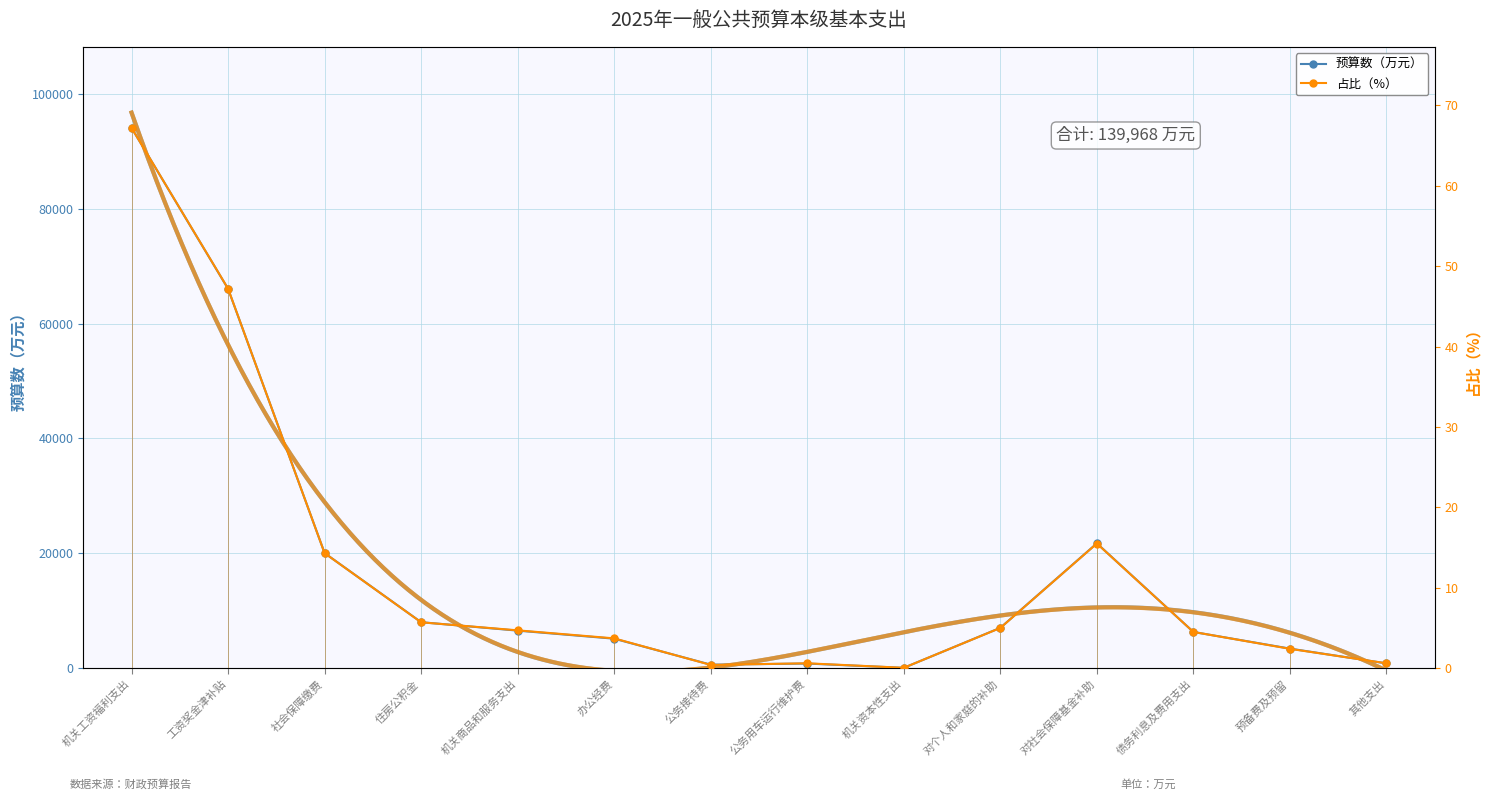

Reading left to right, what are all the values shown in this chart?

预算数（万元）: 机关工资福利支出=94106.0	工资奖金津补贴=66070.0	社会保障缴费=20036.0	住房公积金=8000.0	机关商品和服务支出=6530.0	办公经费=5128.0	公务接待费=602.0	公务用车运行维护费=800.0	机关资本性支出=50.0	对个人和家庭的补助=7017.0	对社会保障基金补助=21738.0	债务利息及费用支出=6300.0	预备费及预留=3400.0	其他支出=827.0
占比（%）: 机关工资福利支出=67.2	工资奖金津补贴=47.2	社会保障缴费=14.3	住房公积金=5.7	机关商品和服务支出=4.7	办公经费=3.7	公务接待费=0.4	公务用车运行维护费=0.6	机关资本性支出=0.0	对个人和家庭的补助=5.0	对社会保障基金补助=15.5	债务利息及费用支出=4.5	预备费及预留=2.4	其他支出=0.6